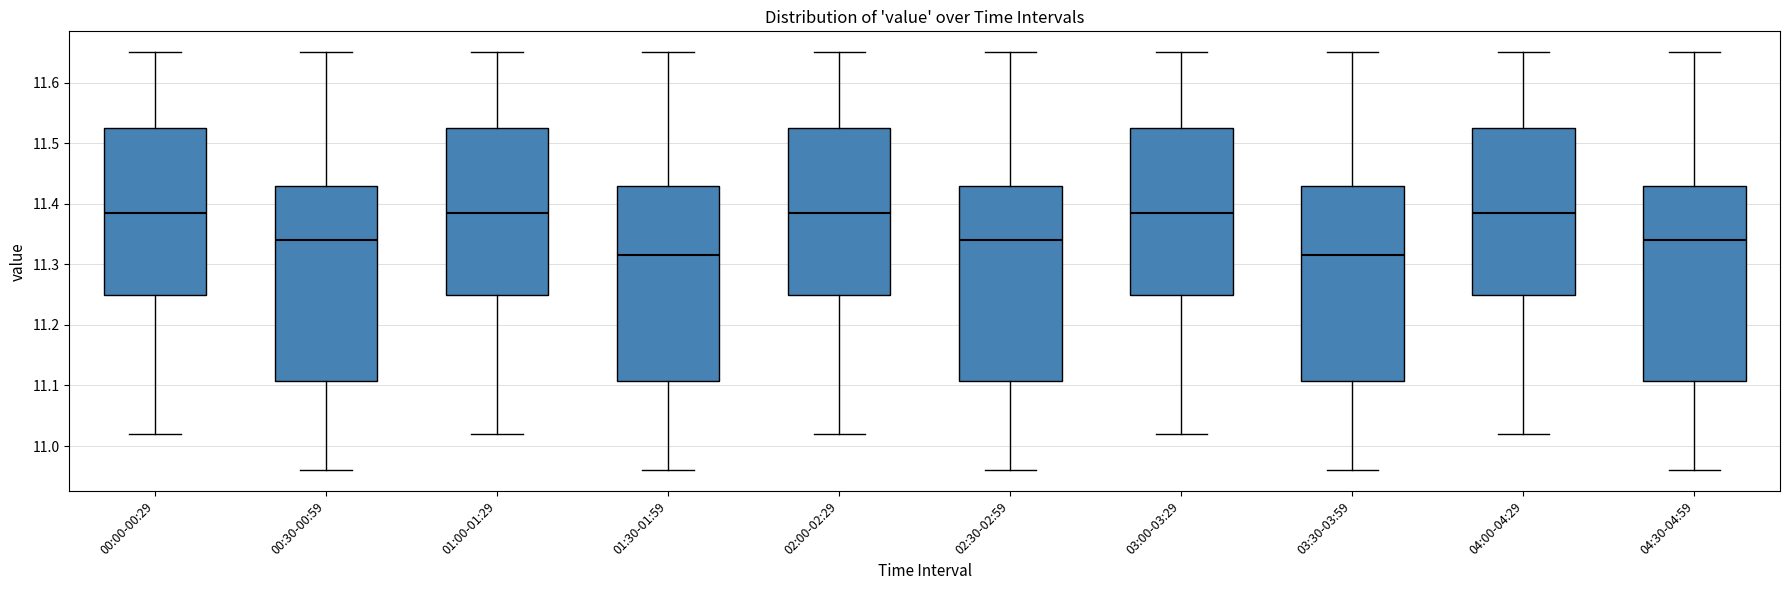

Reading left to right, transcribe this box plot: for each box, give where its median line is, the range the box spans, and where its two whiskers end, as read against the y-axis. The values are not printed on the chart, so give them approximately, as read against the axis.

00:00-00:29: median 11.39, box 11.25 to 11.53, whiskers 11.02 to 11.65
00:30-00:59: median 11.34, box 11.11 to 11.43, whiskers 10.96 to 11.65
01:00-01:29: median 11.39, box 11.25 to 11.53, whiskers 11.02 to 11.65
01:30-01:59: median 11.32, box 11.11 to 11.43, whiskers 10.96 to 11.65
02:00-02:29: median 11.39, box 11.25 to 11.53, whiskers 11.02 to 11.65
02:30-02:59: median 11.34, box 11.11 to 11.43, whiskers 10.96 to 11.65
03:00-03:29: median 11.39, box 11.25 to 11.53, whiskers 11.02 to 11.65
03:30-03:59: median 11.32, box 11.11 to 11.43, whiskers 10.96 to 11.65
04:00-04:29: median 11.39, box 11.25 to 11.53, whiskers 11.02 to 11.65
04:30-04:59: median 11.34, box 11.11 to 11.43, whiskers 10.96 to 11.65